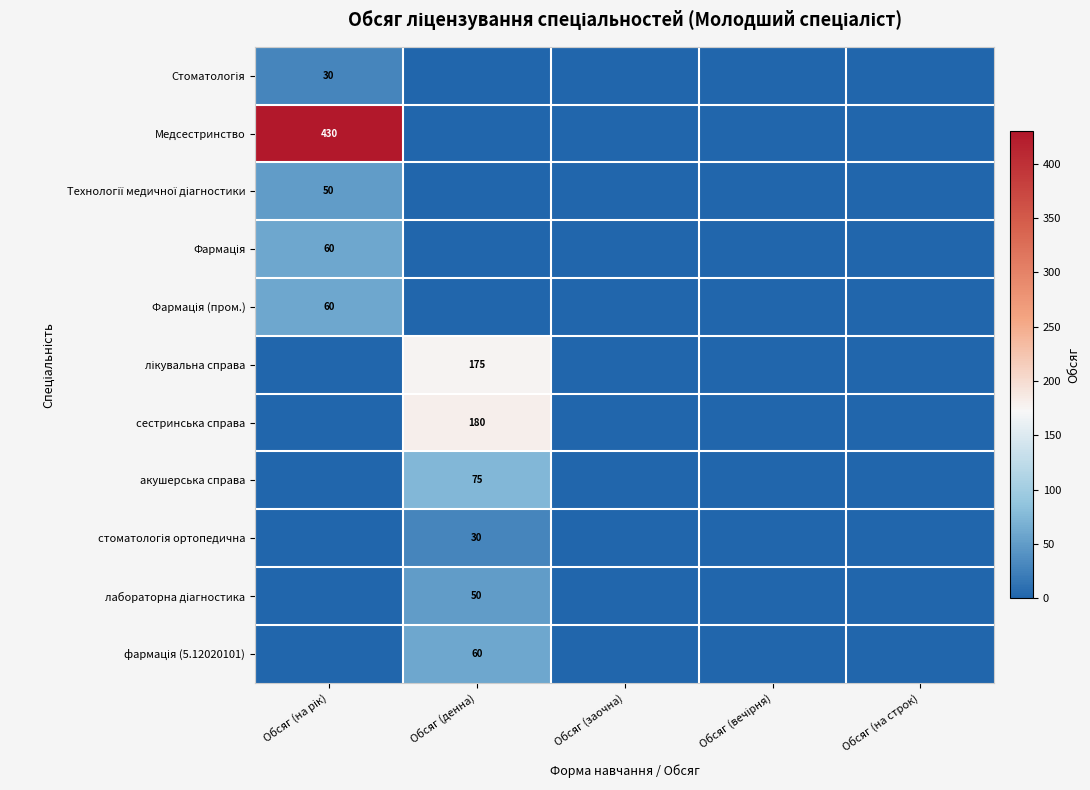

Which category has the highest value across all series?

Обсяг (на рік)